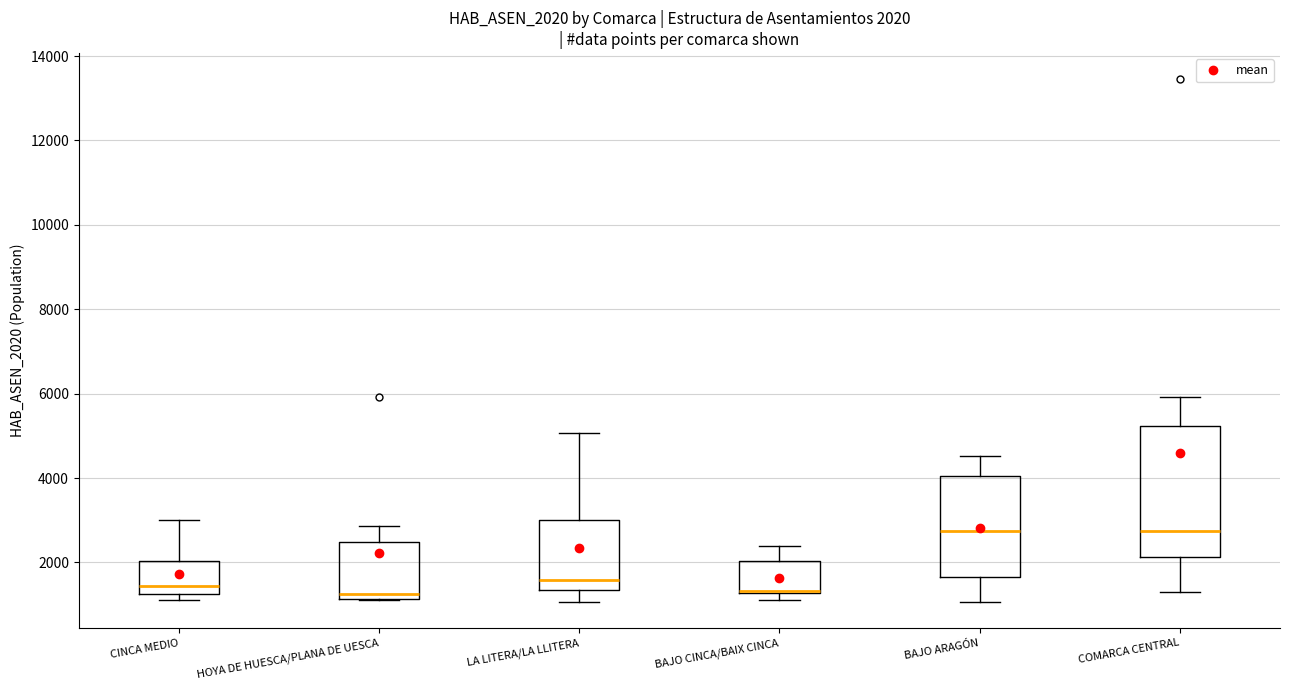

Comparing the boxes themselves (not the whiskers), which one is the tallest?

COMARCA CENTRAL